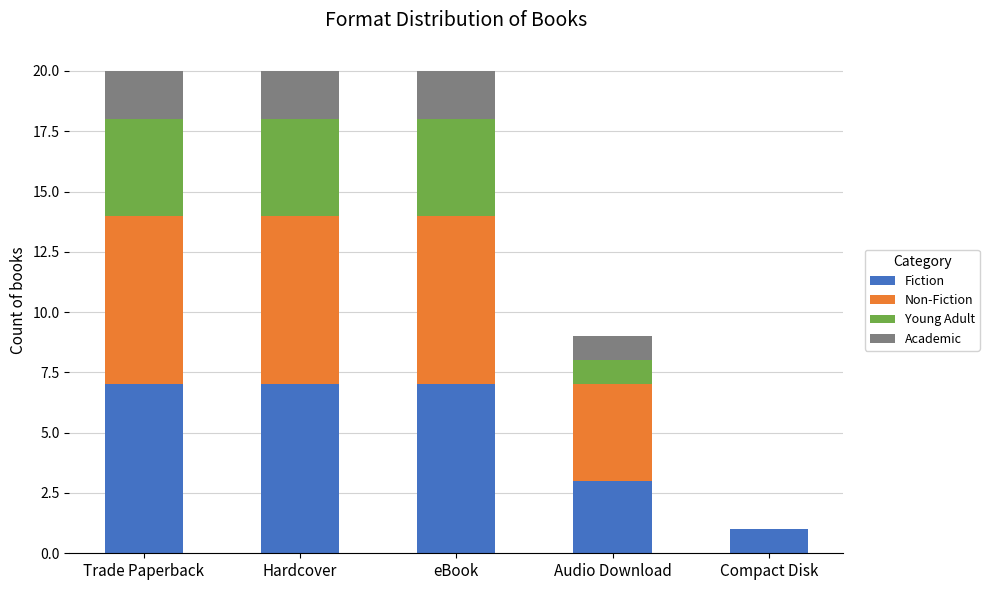

True or false: Fiction has a value of 4 at Audio Download.

False